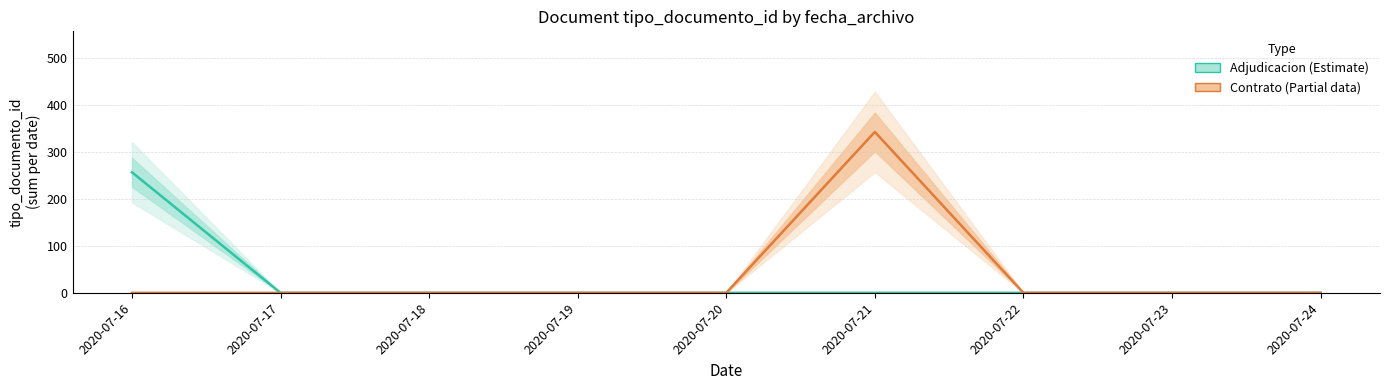

Is it true that Contrato (Partial) equals 136 at 2020-07-16?

False